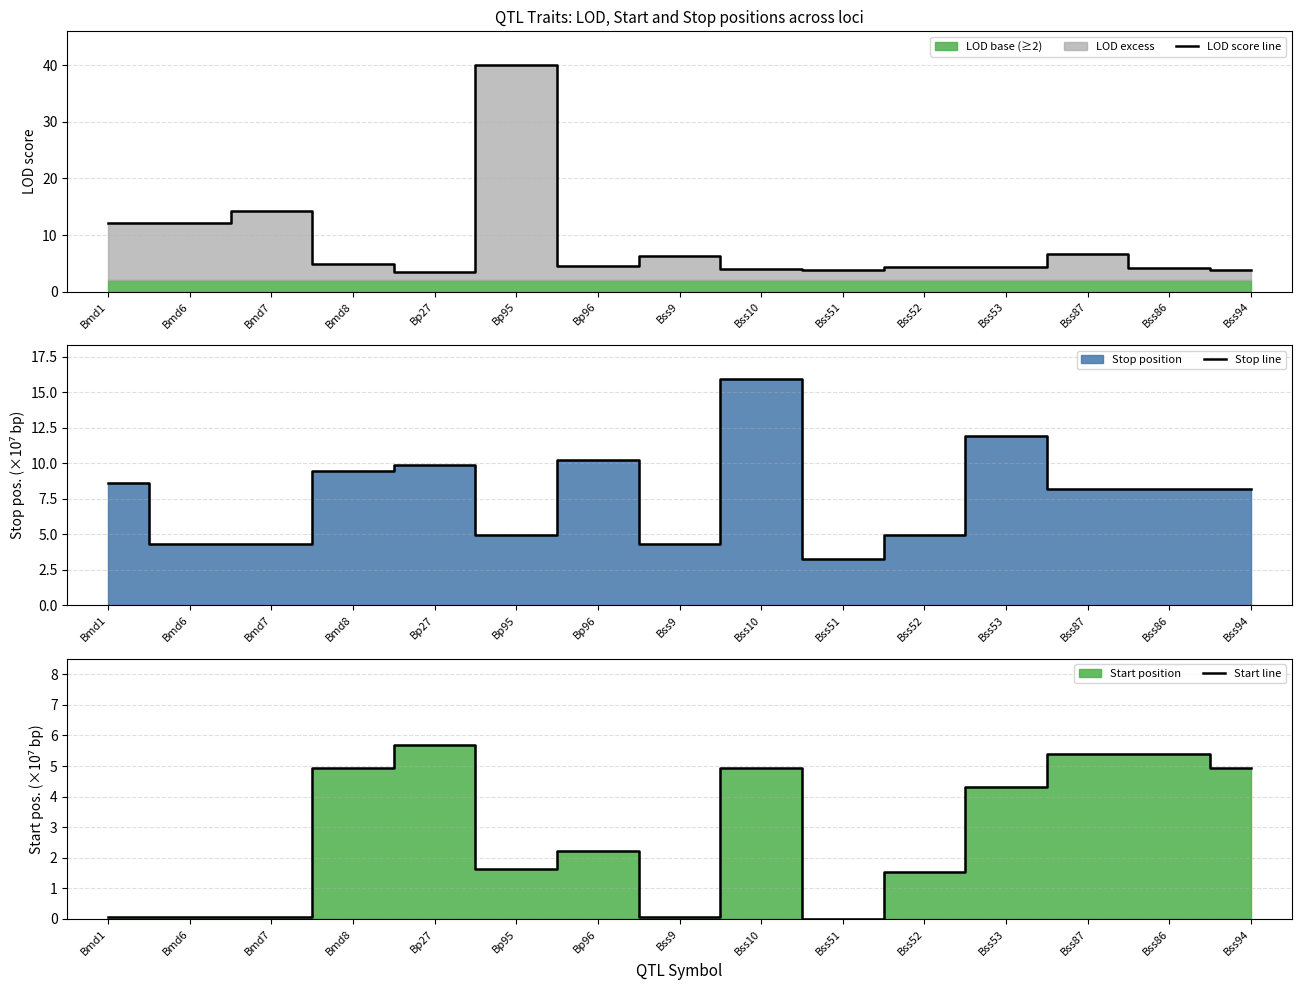

What is the difference between the highest and lowest values at Bss86?

4.1